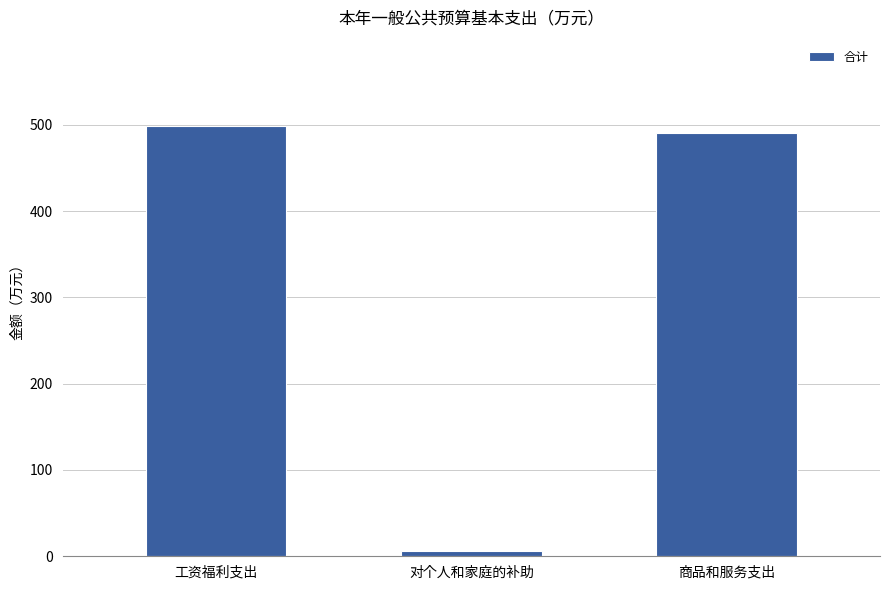

What is the label of the 2nd bar from the right?

对个人和家庭的补助